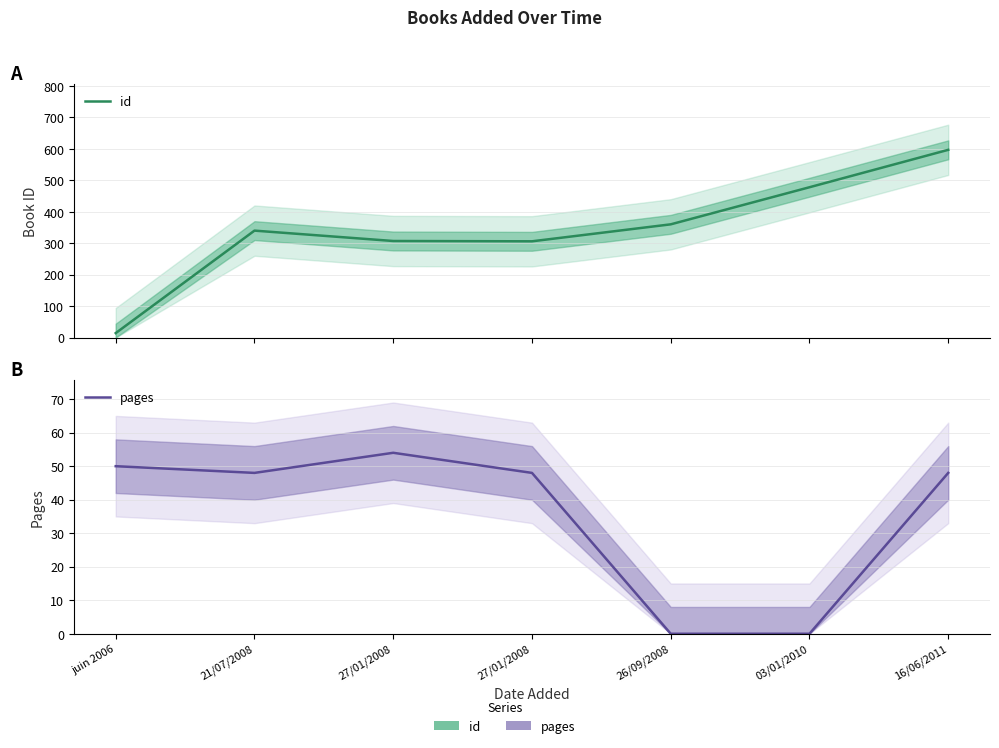

What is the sum of the pages values at juin 2006 and 27/01/2008?

98